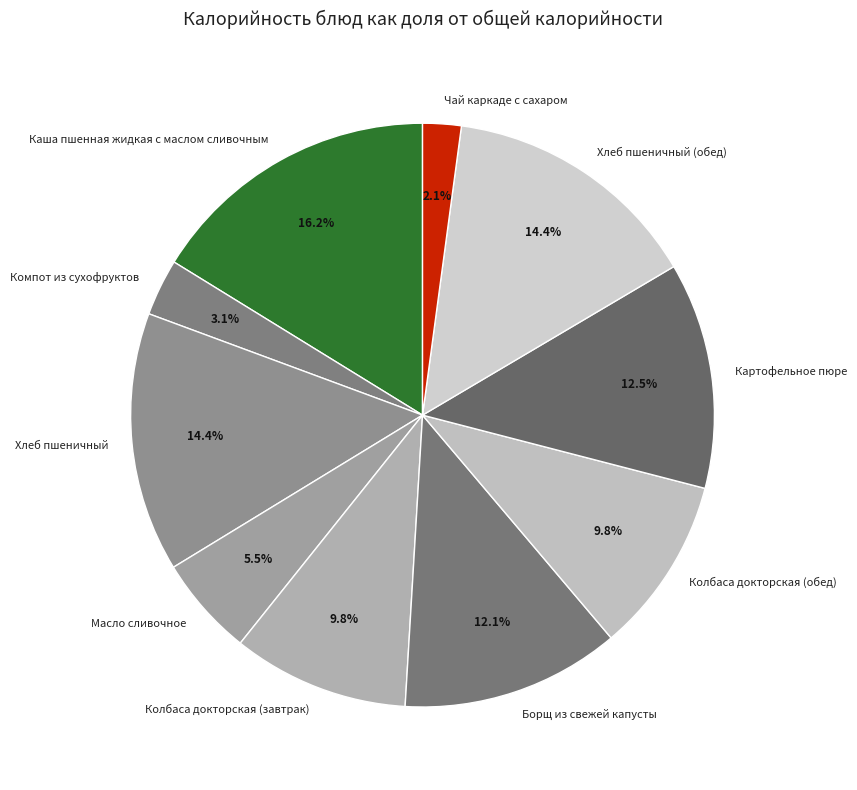

To the nearest percent, what is the difference between the Борщ из свежей капусты and Хлеб пшеничный slice percentages?

2%